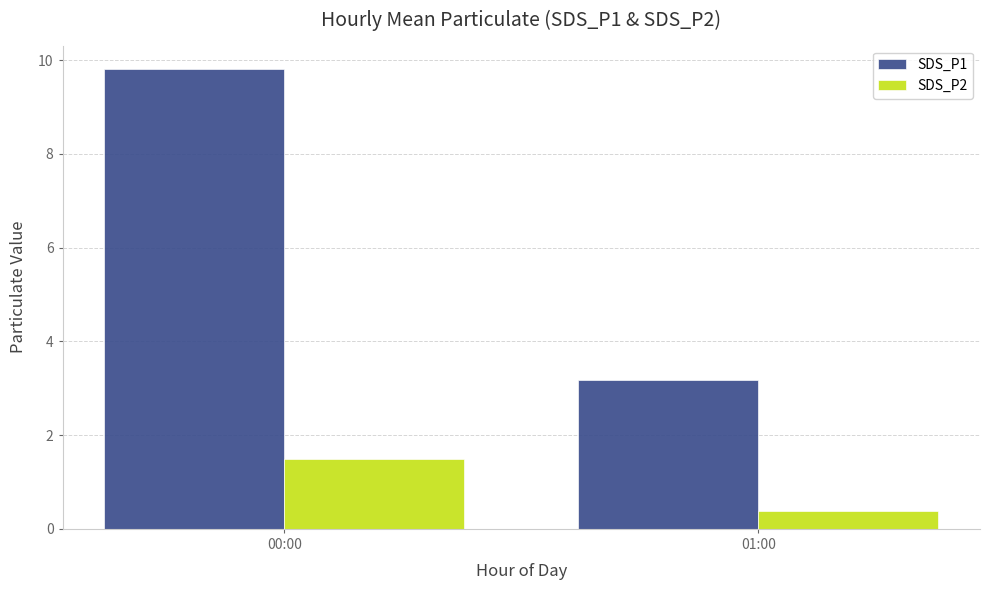

What is the difference between the highest and lowest values at 01:00?

2.8